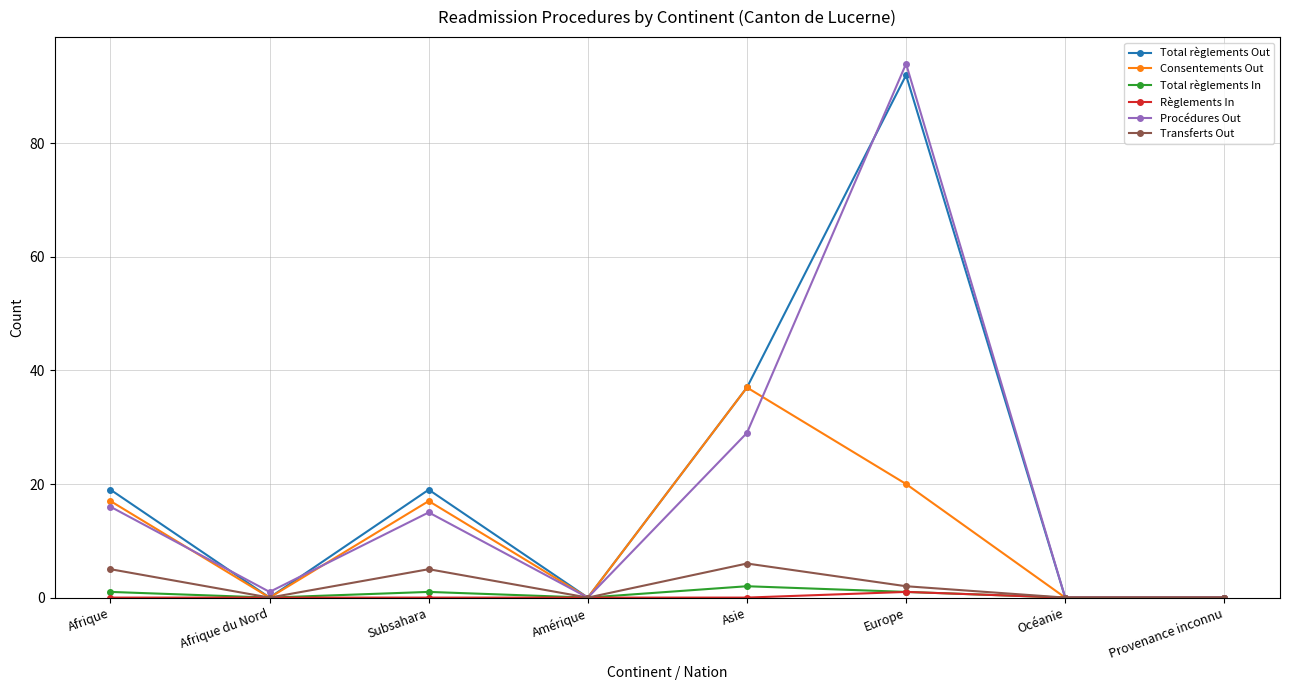

Which series has the largest total across all categories?

Total règlements Out